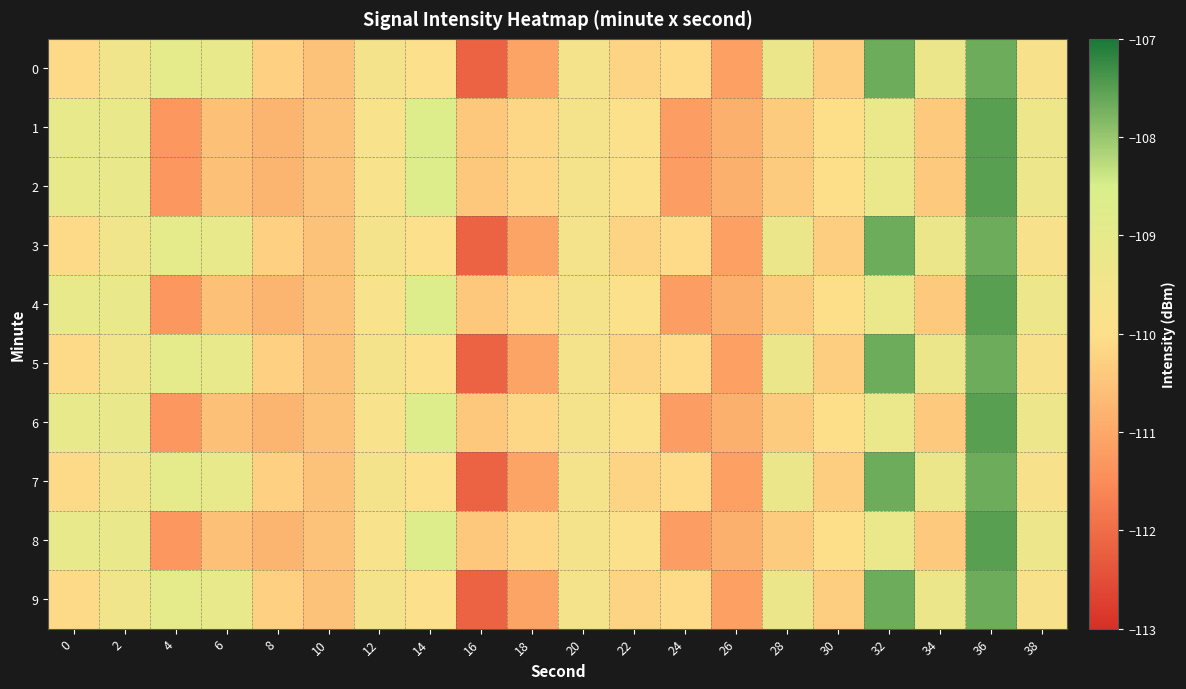

List the series in order of their peak value, highest first.

1, 2, 4, 6, 8, 0, 3, 5, 7, 9